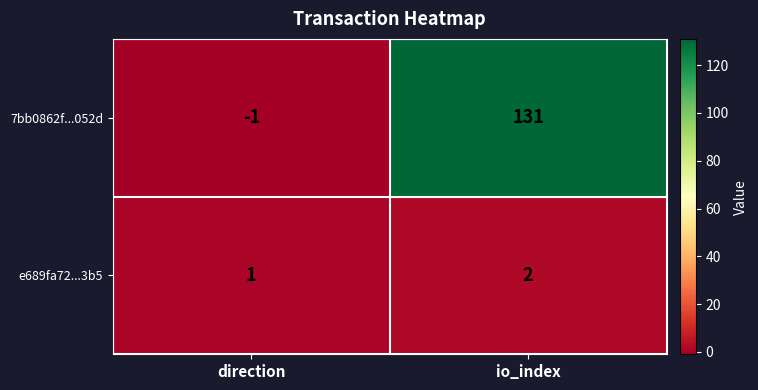

Reading left to right, transcribe all the data shown in this chart.

7bb0862f...052d: -1	131
e689fa72...3b5: 1	2